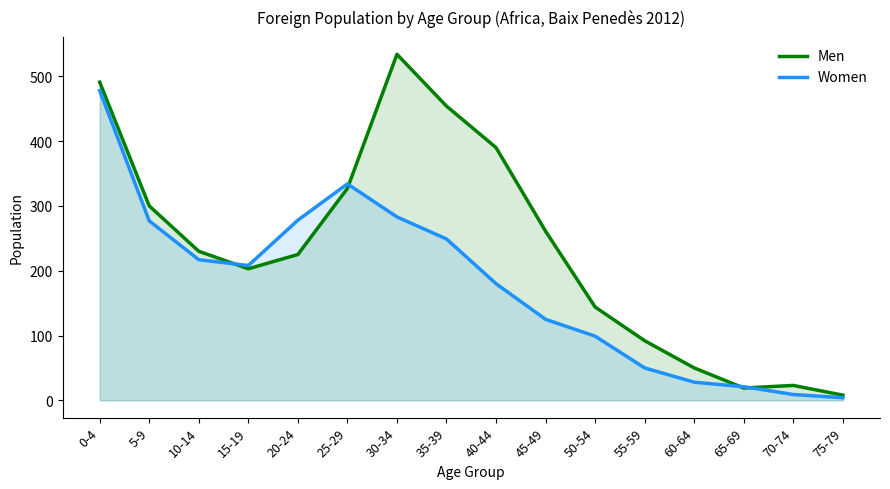

True or false: Women and Men intersect in this chart.

True